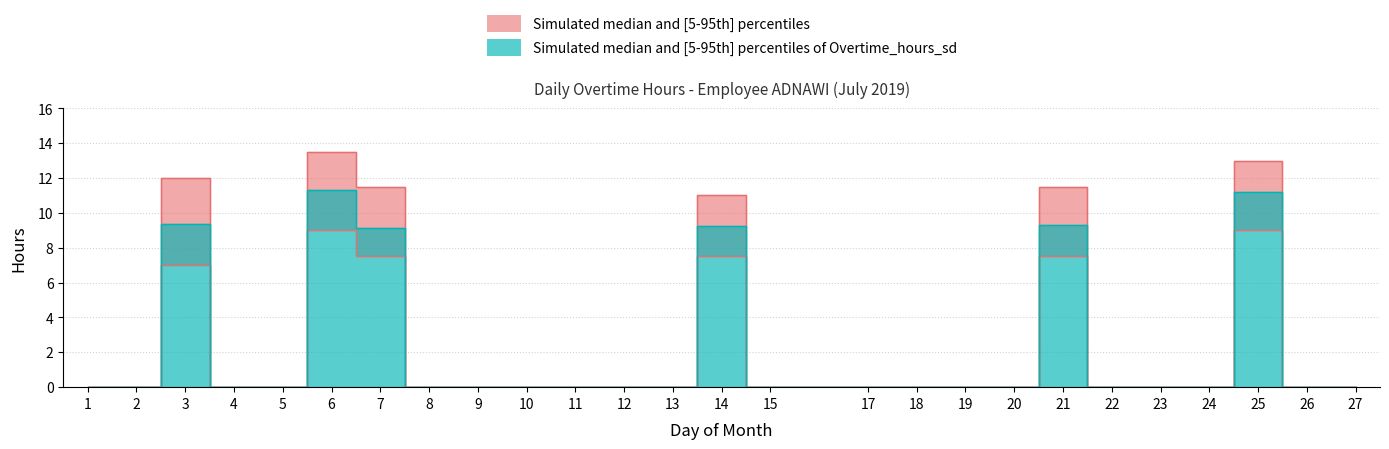

What is the spread (max minus min) of values at 6?

4.5